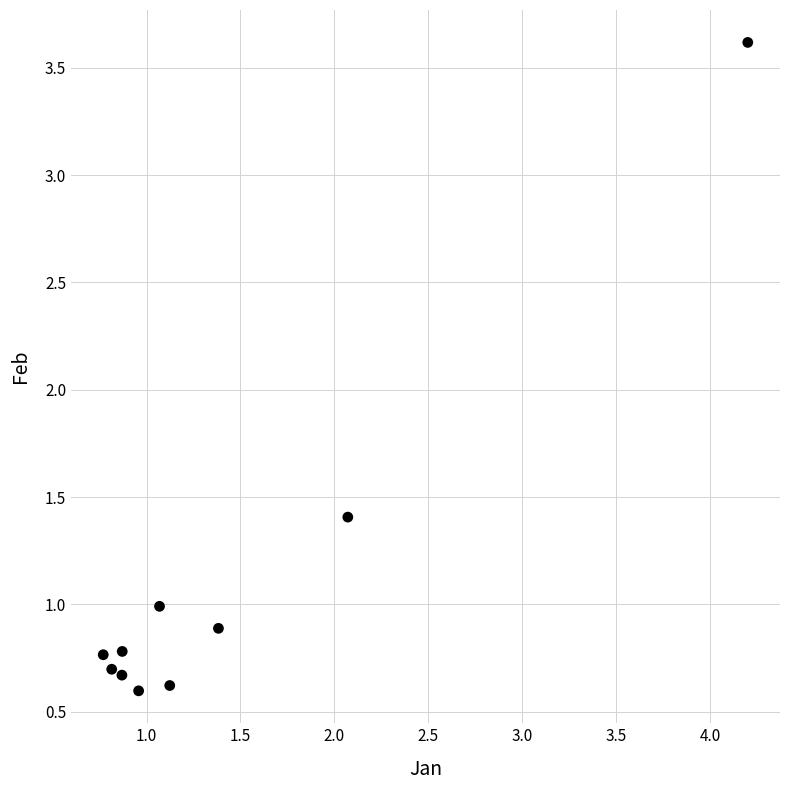

What is the average X value?

1.4